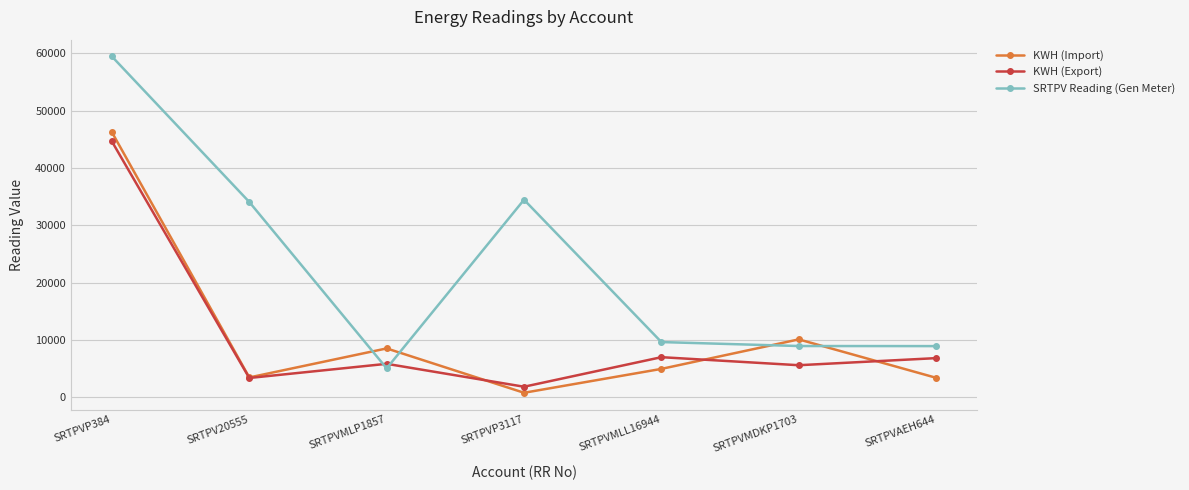

What is the greatest value displayed?

59439.0